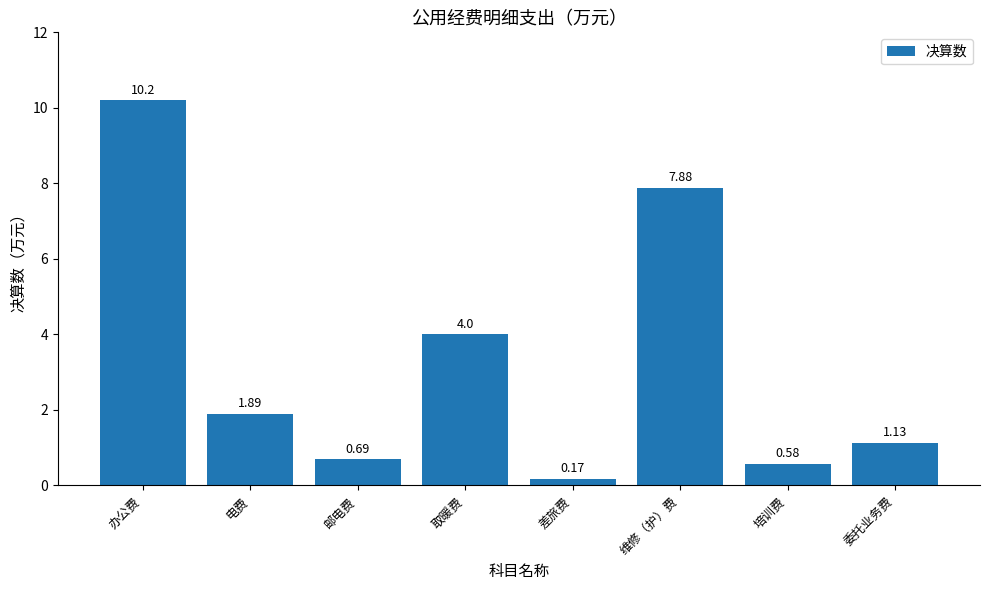

What is the change in value from 邮电费 to 取暖费?

+3.3